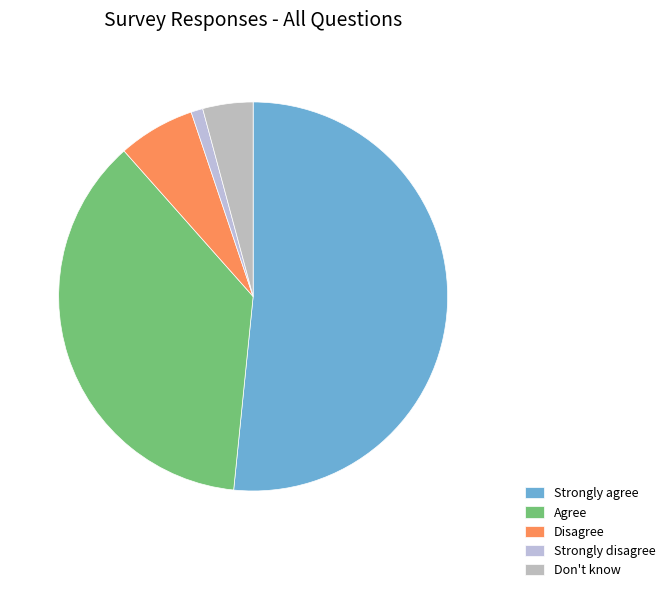

What is the change in value from Disagree to Strongly disagree?

-22